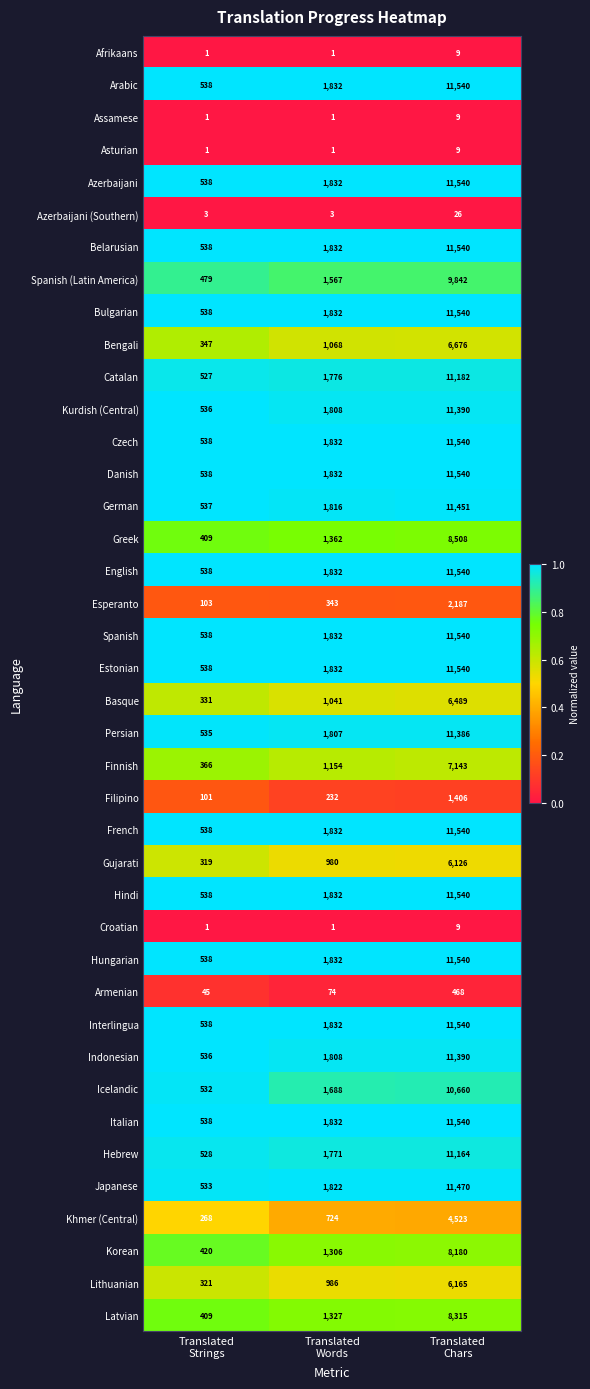

At which category is the sum across all series the highest?

Translated
Chars